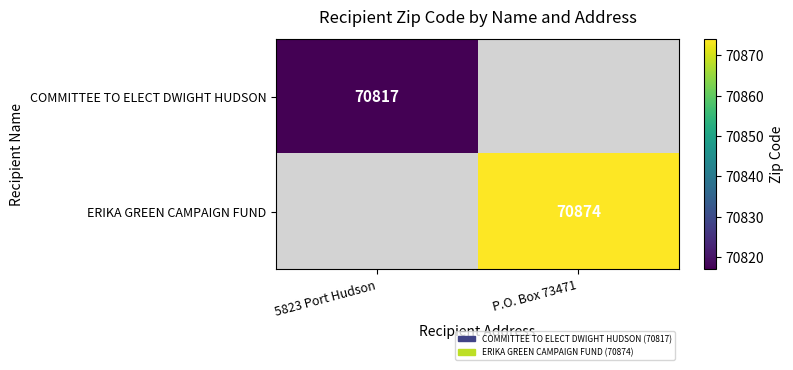

The value of COMMITTEE TO ELECT DWIGHT HUDSON at 5823 Port Hudson is 18201. True or false?

False